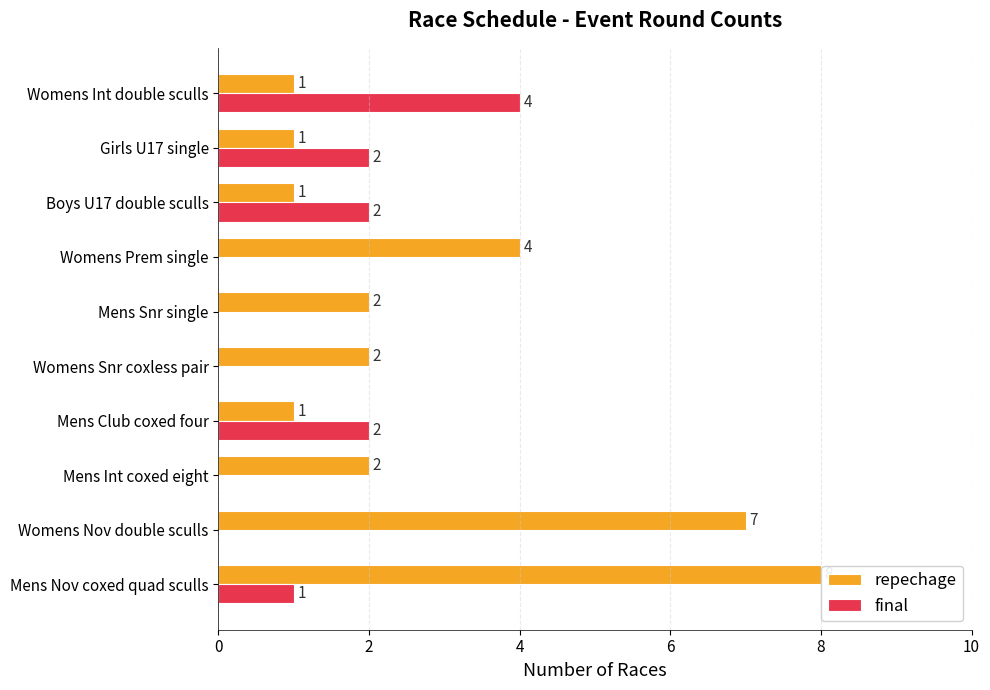

True or false: final has a value of 4 at Womens Int double sculls.

True